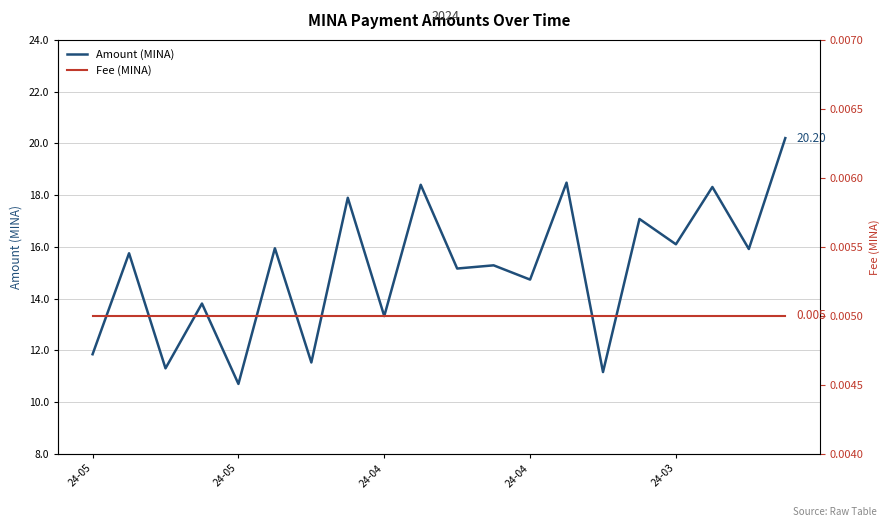

True or false: Amount (MINA) has more than 0 interior local peaks.

True